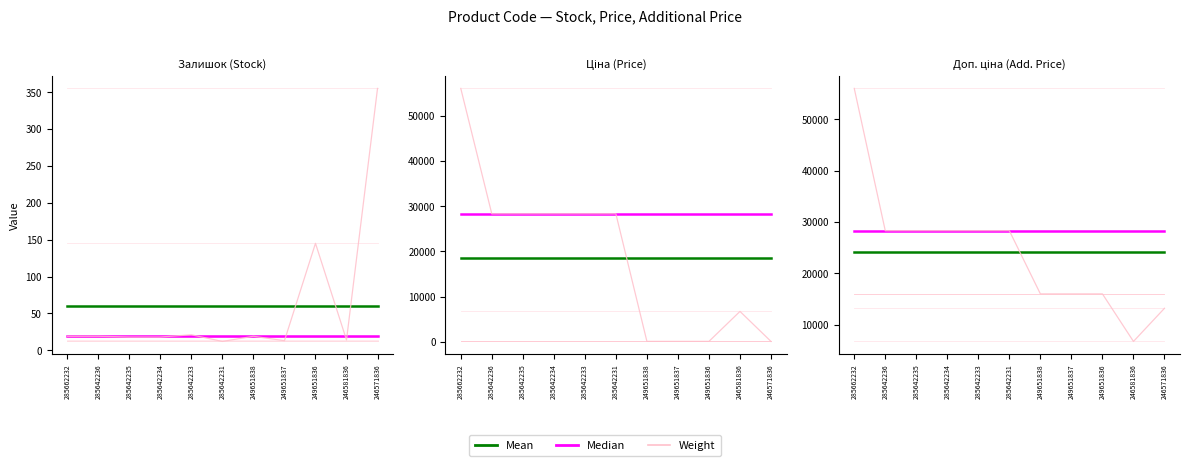

At which category is the sum across all series the highest?

285662232